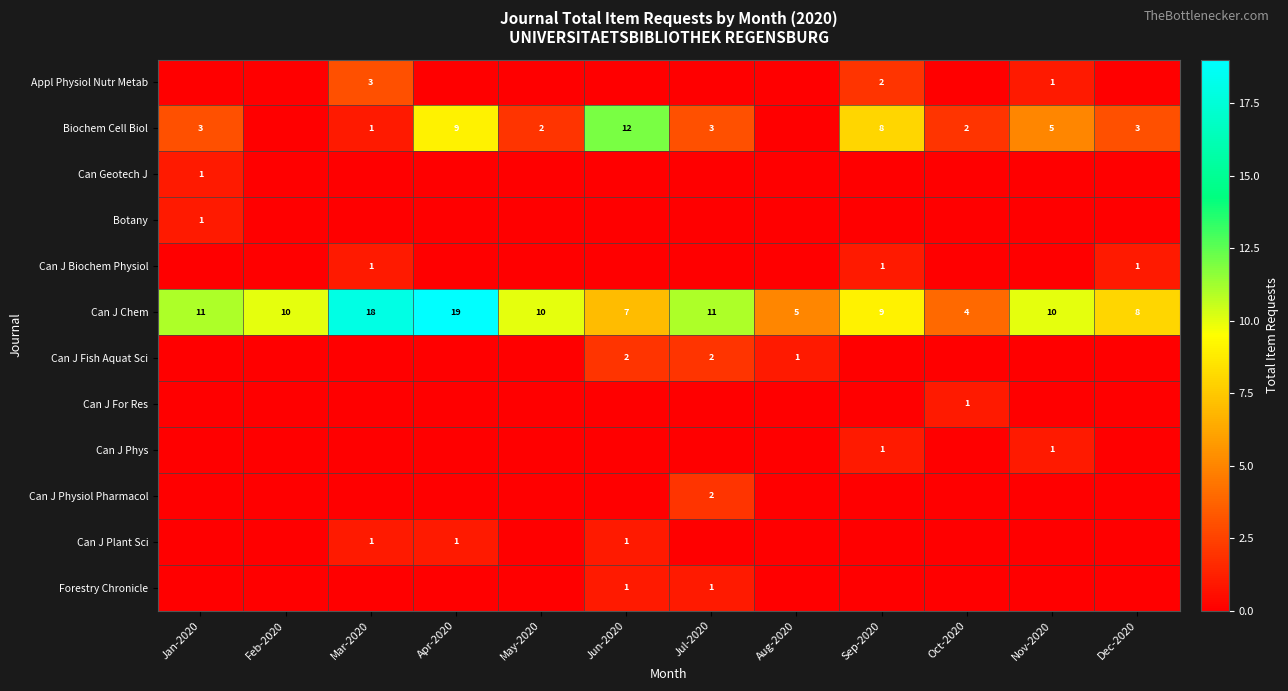

At how many categories does at least one series exceed 17?

2